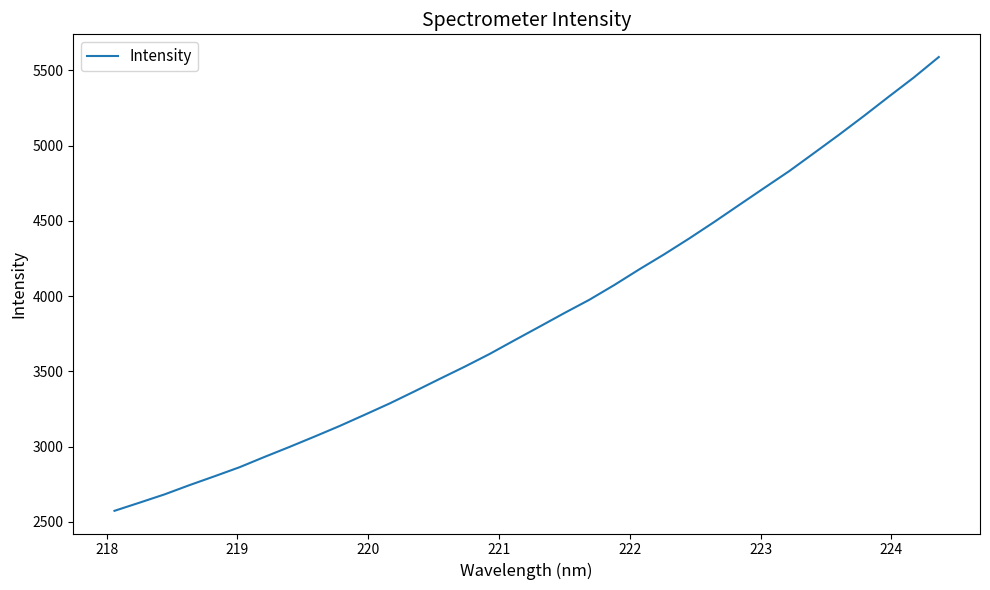

Count the number of categories in the chart.

34